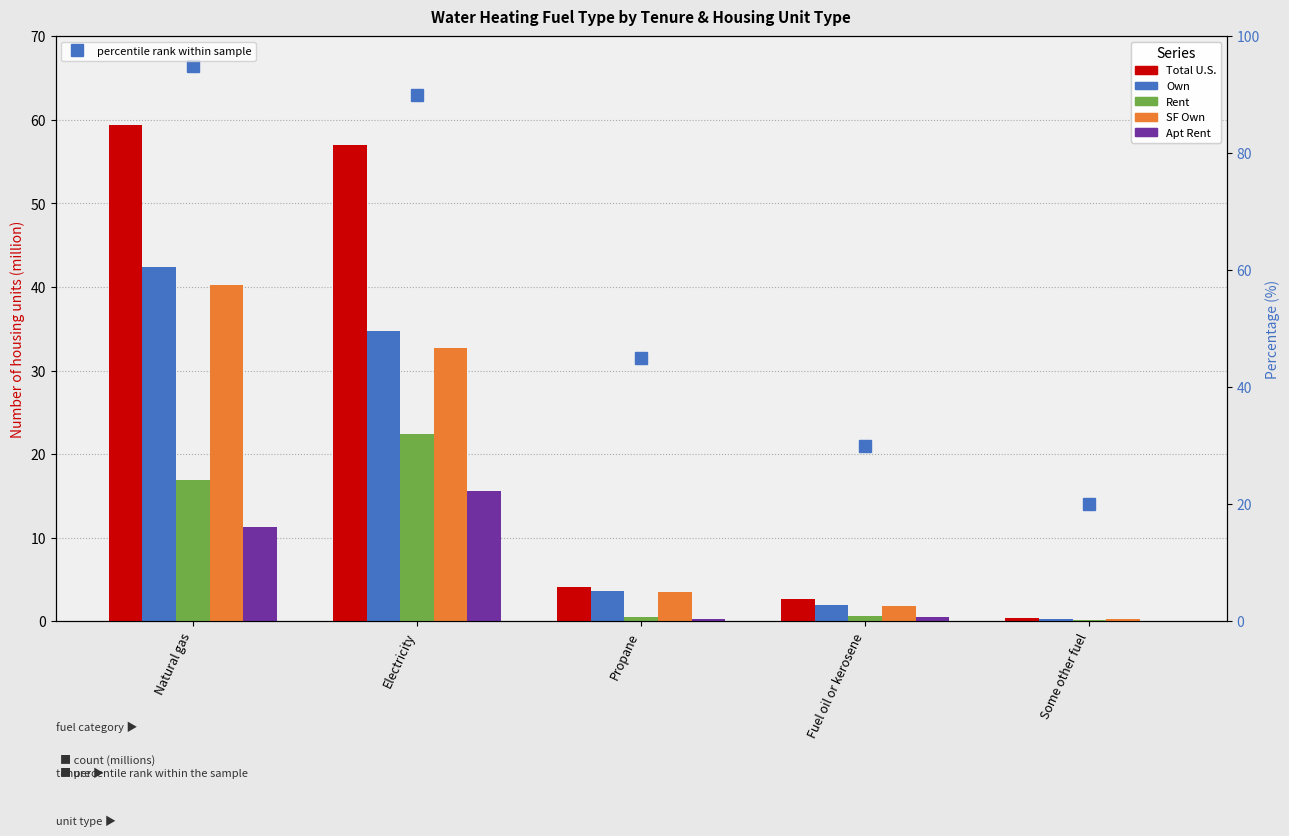

At which category does the chart reach its peak across all series?

Natural gas